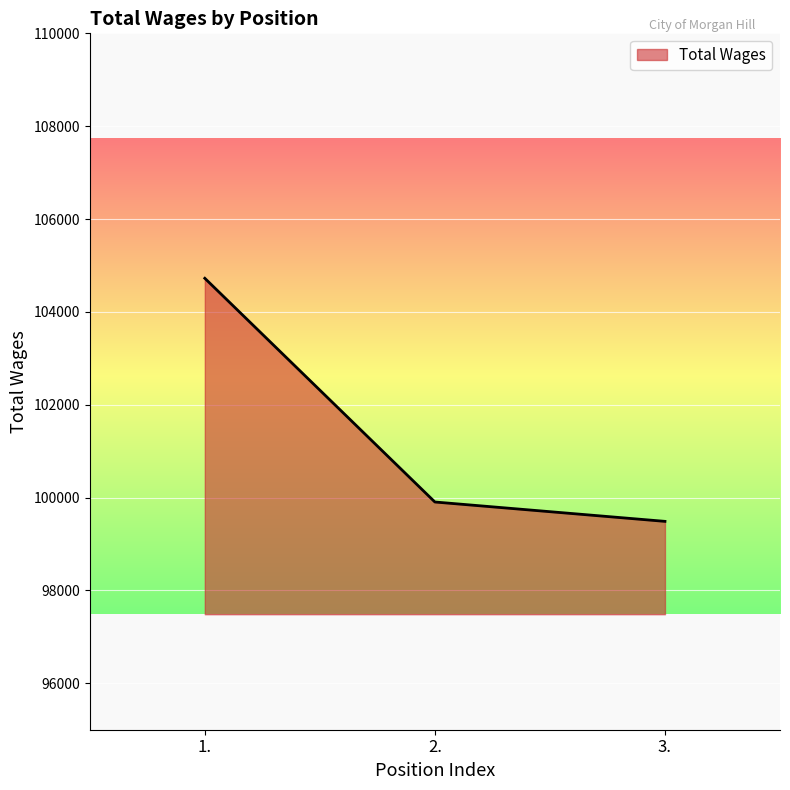

Approximately how many times larger is the value at 2. compared to 1.?

1.0